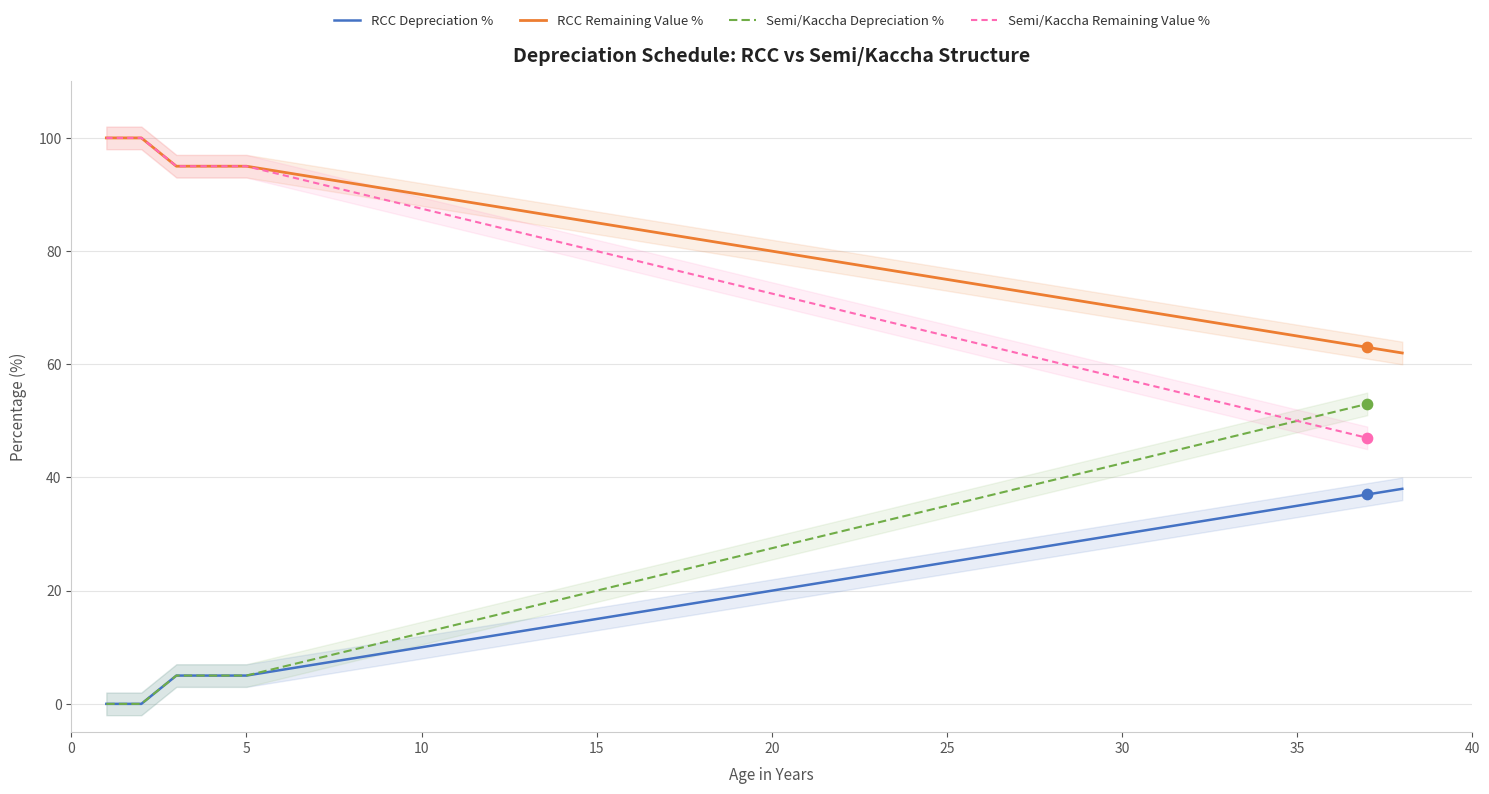

True or false: RCC Depreciation % and RCC Remaining Value % cross at least once.

False